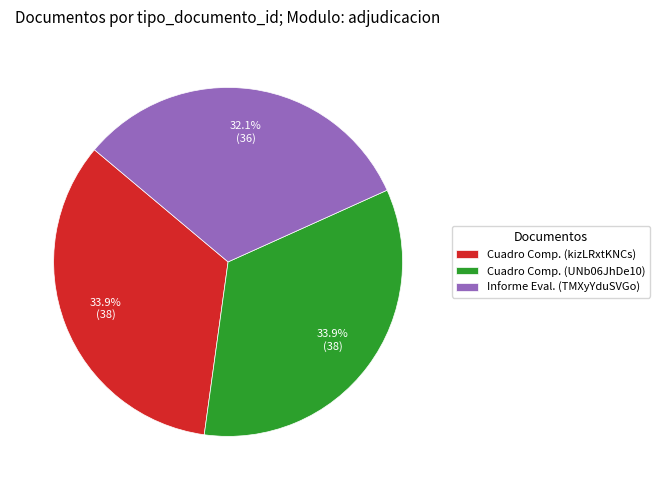

Count the number of slices in the pie.

3